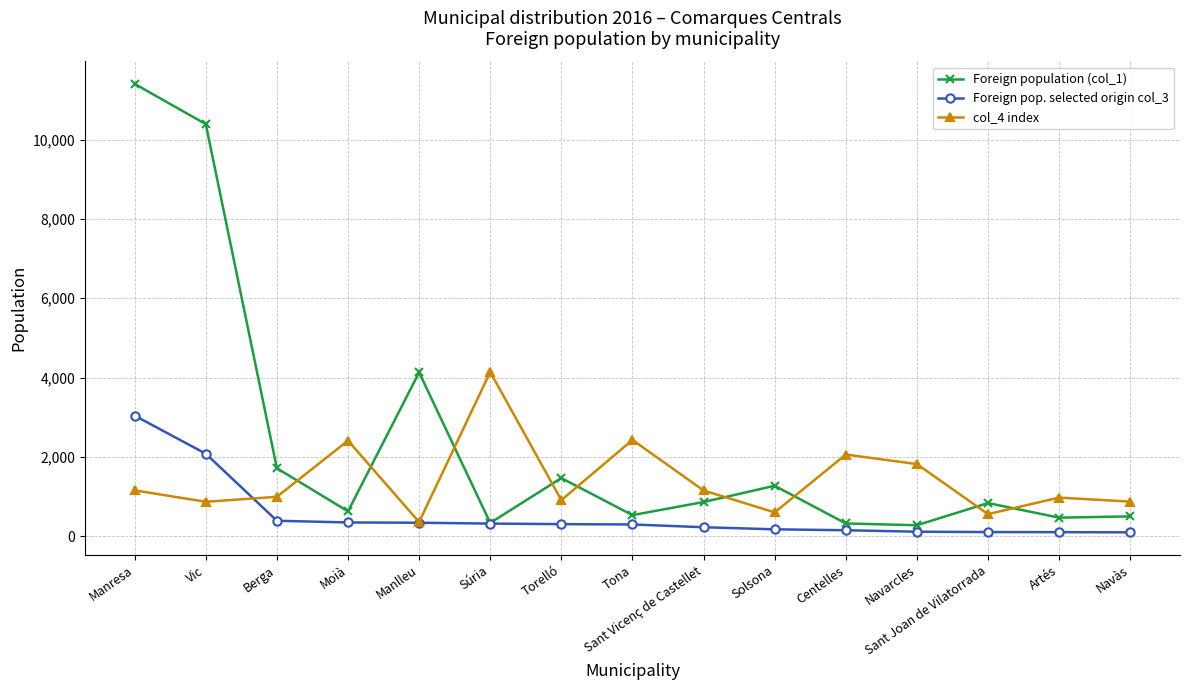

At which category is the sum across all series the highest?

Manresa